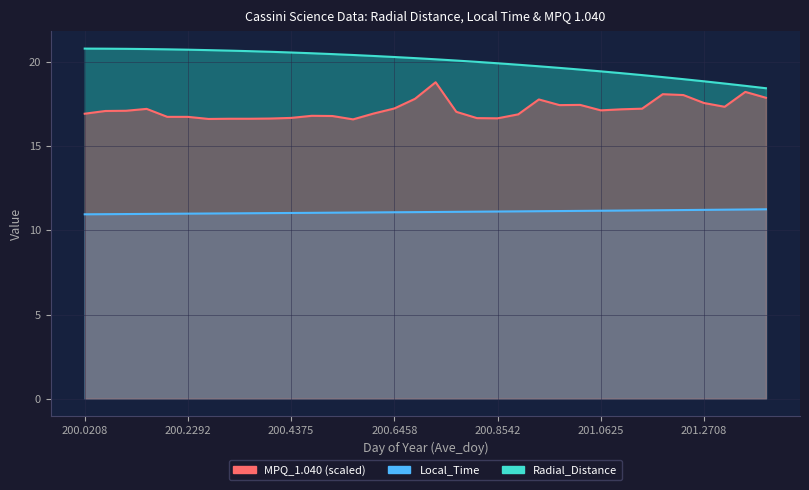

What is the difference between the highest and lowest values at 200.6875?

9.2